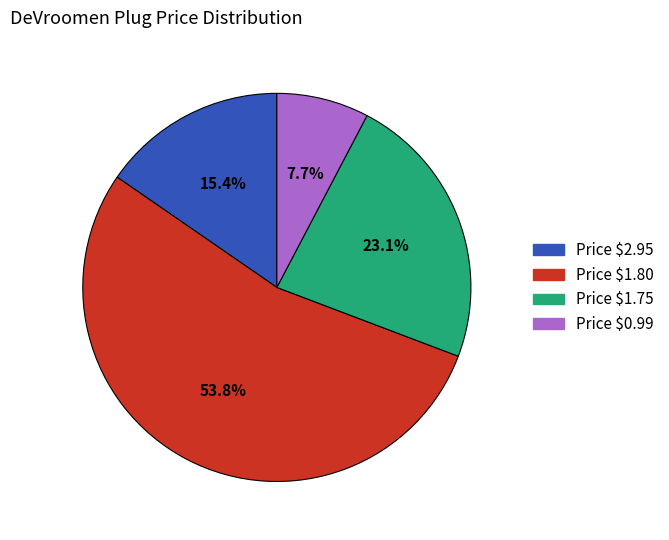

What percentage is NOT represented by Price $1.75?

76.9%